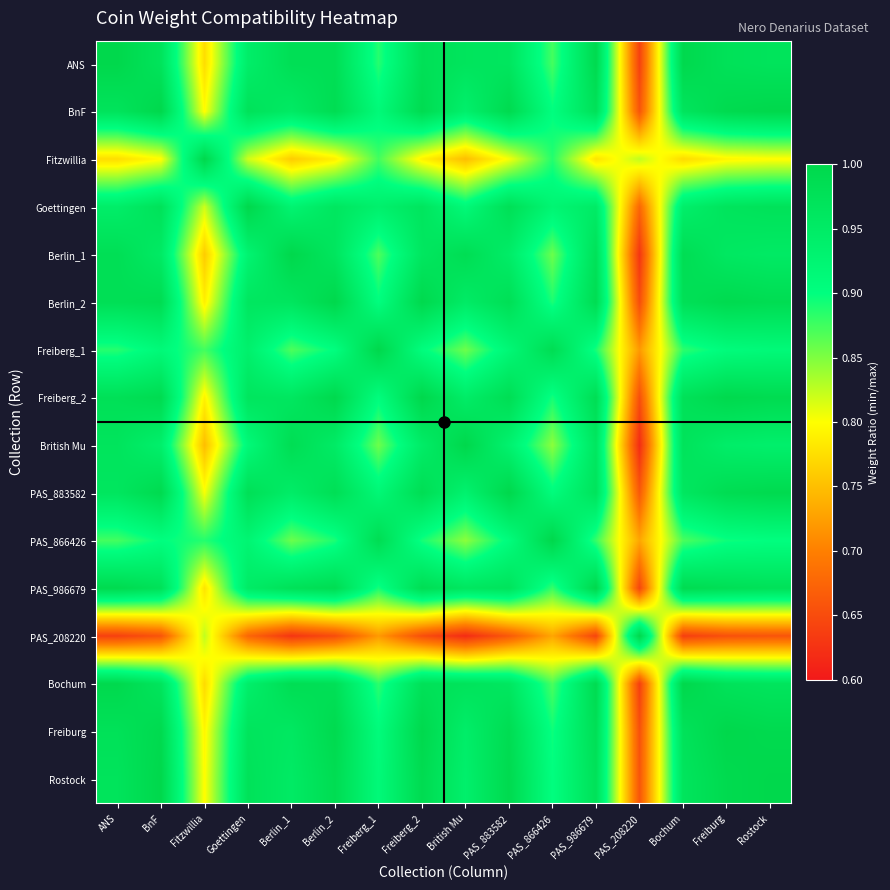

Which series has the largest total across all categories?

Freiburg